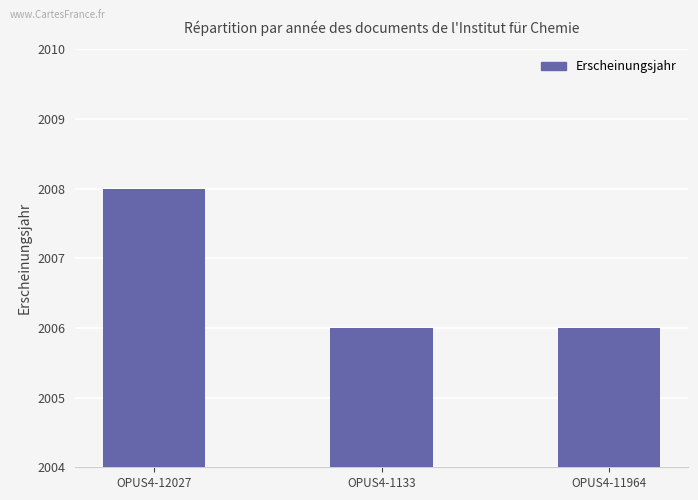

What is the sum of all values?

6020